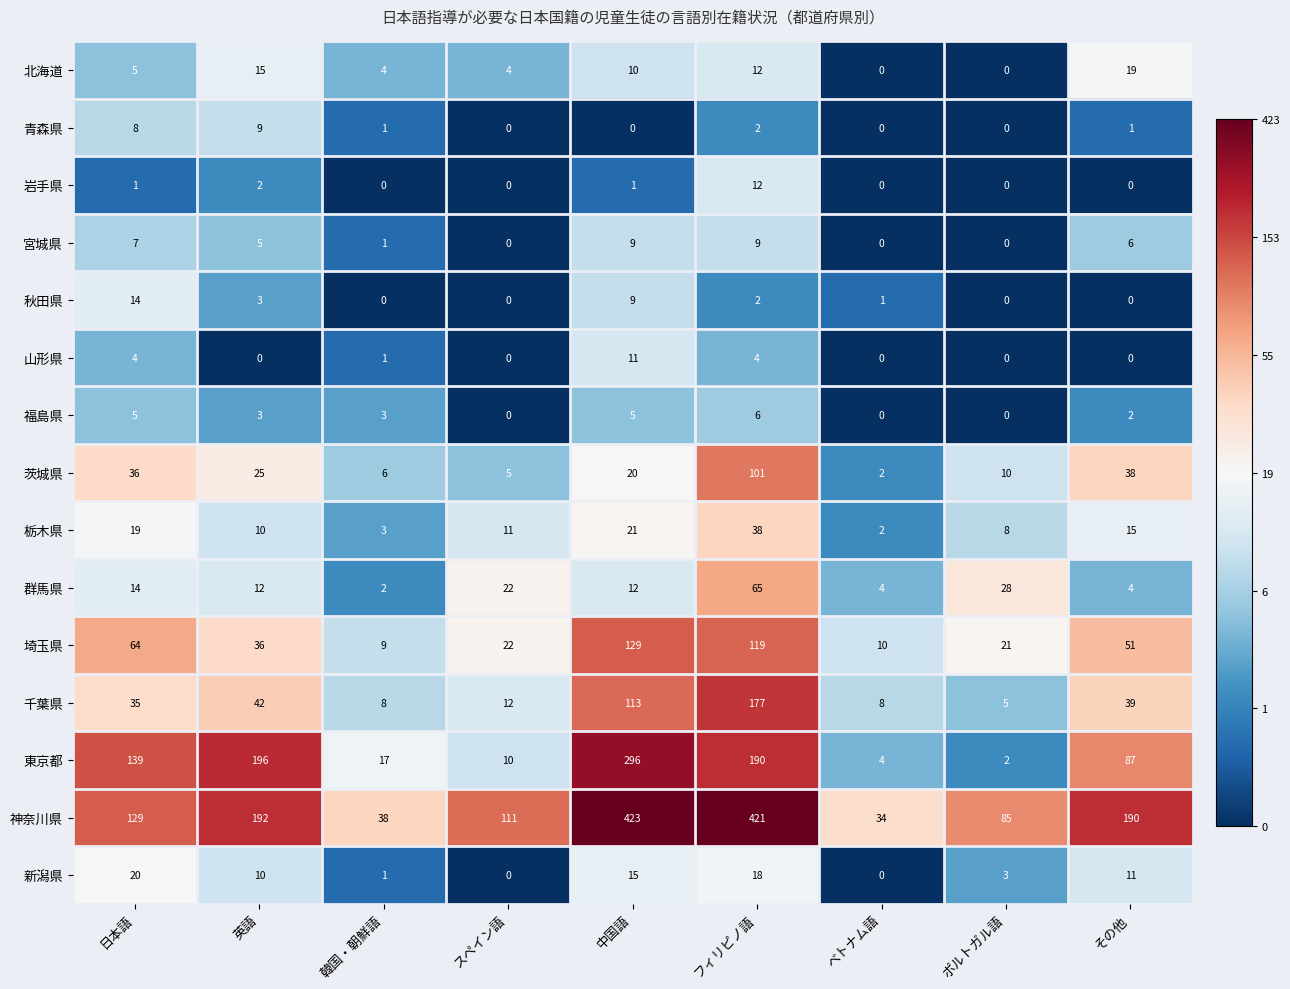

At which category is the sum across all series the highest?

フィリピノ語